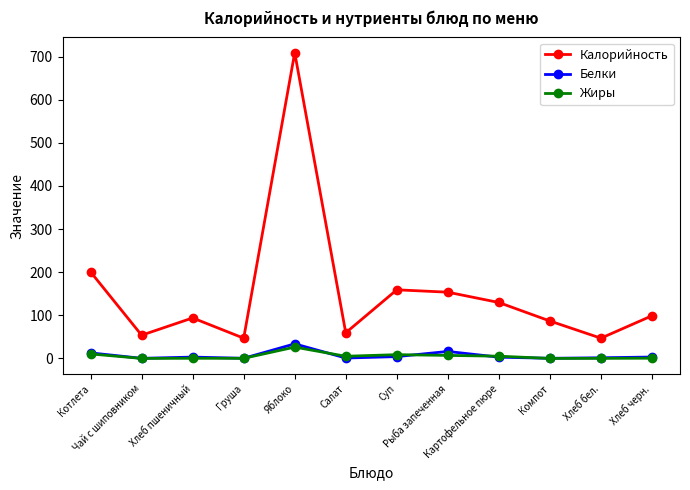

True or false: Калорийность and Белки cross at least once.

False